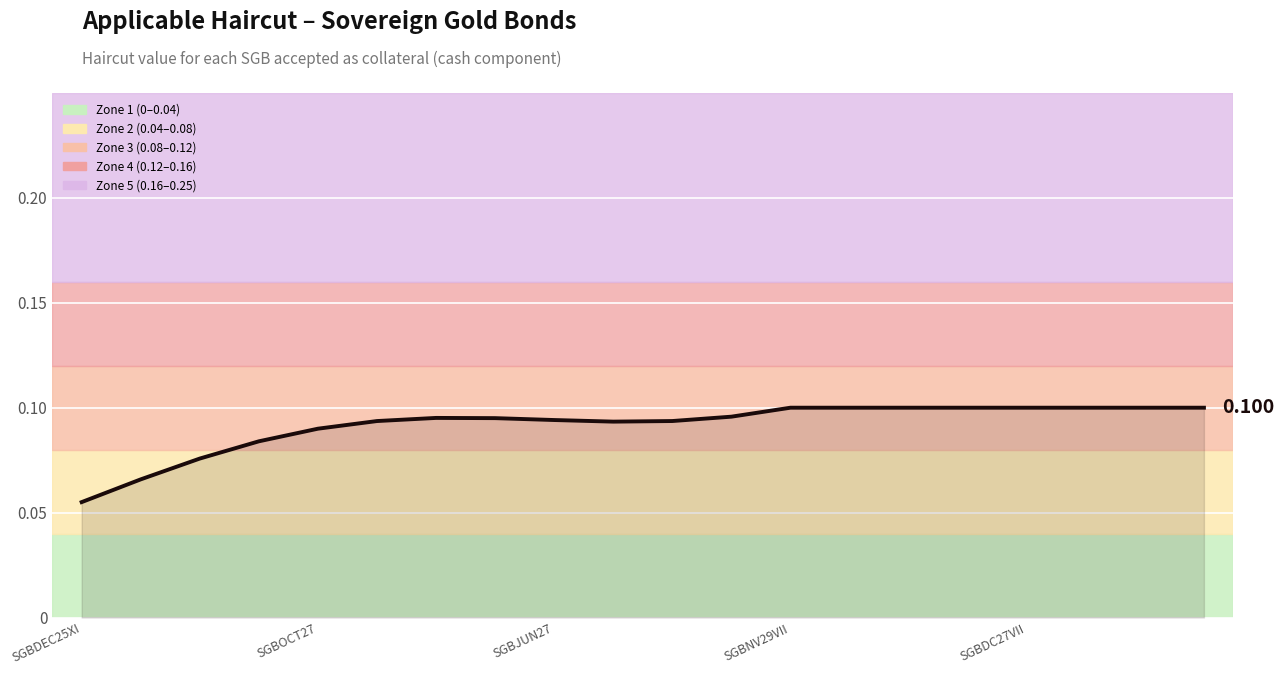

How many lines are shown in the chart?

1